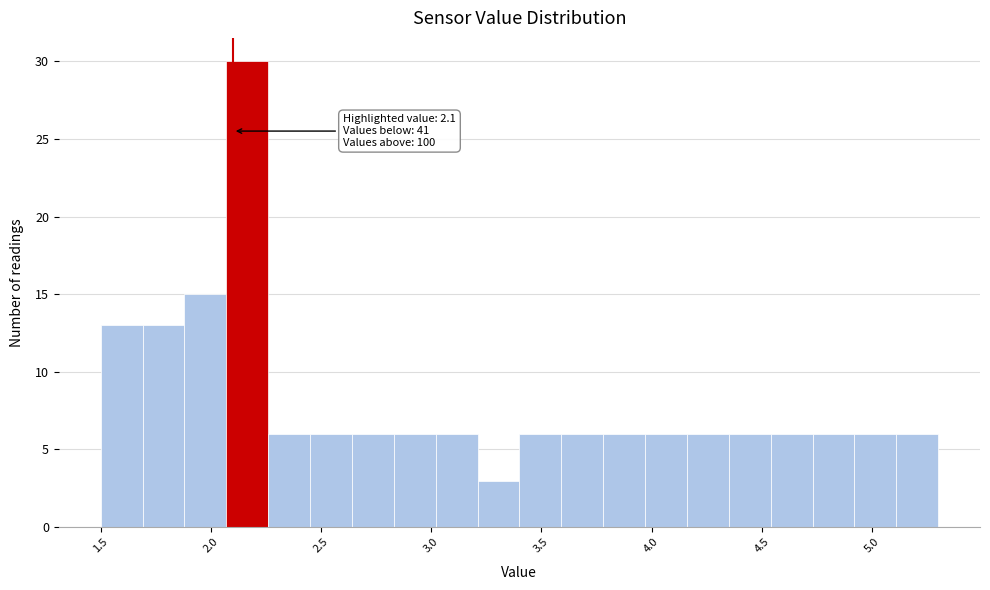

Around what value on the x-axis is the tallest bar? Give the approximate position of its centre, as read against the axis.

2.15